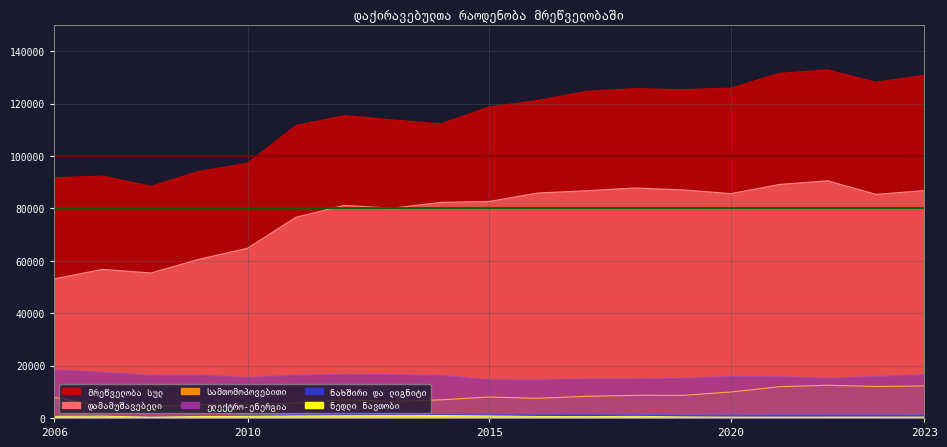

True or false: სამთომოპოვებითი and ელექტრო-ენერგია cross at least once.

False